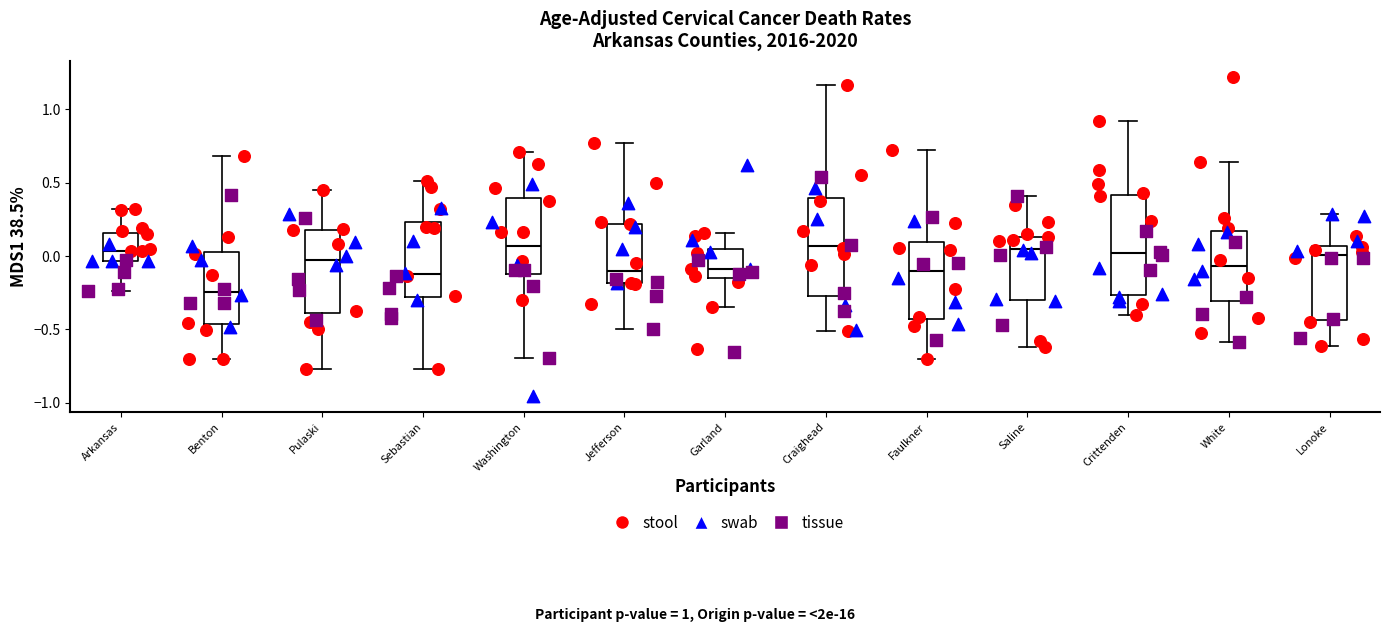

Which box has the lowest median line?

Benton